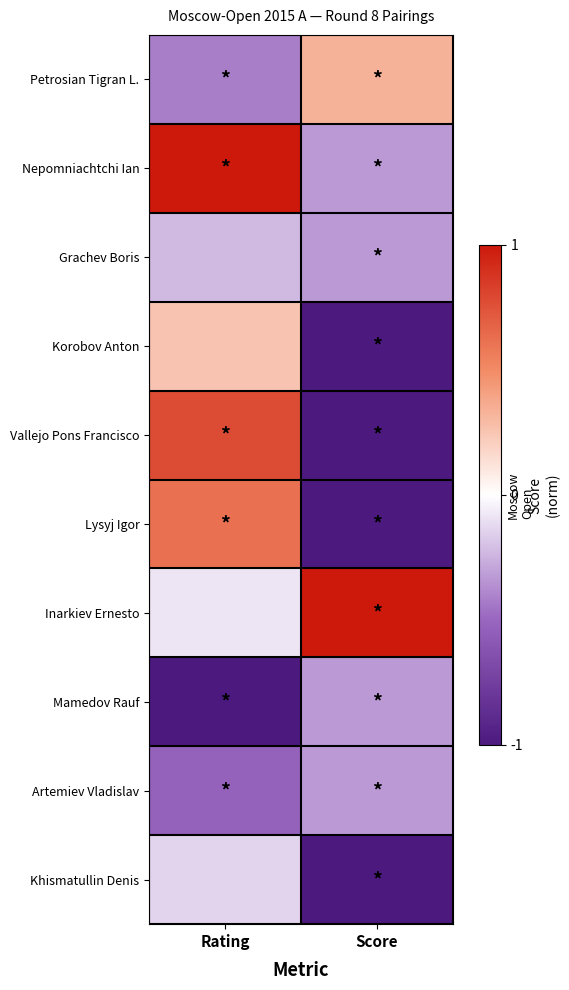

What is the total value across all series at Rating?

0.3